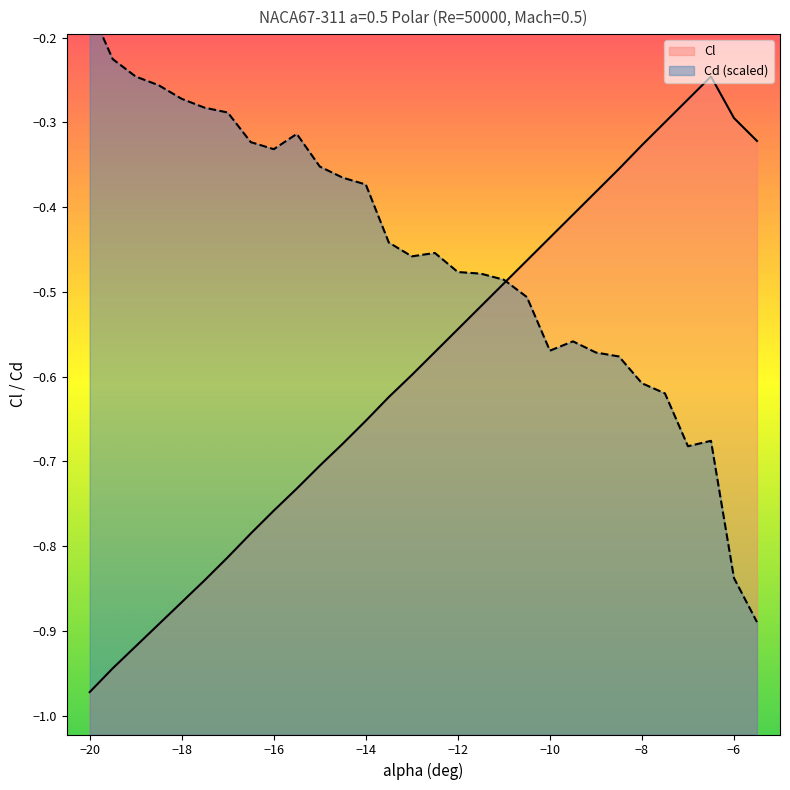

What is the difference between the Cd values at -17.5 and -13.5?

0.2